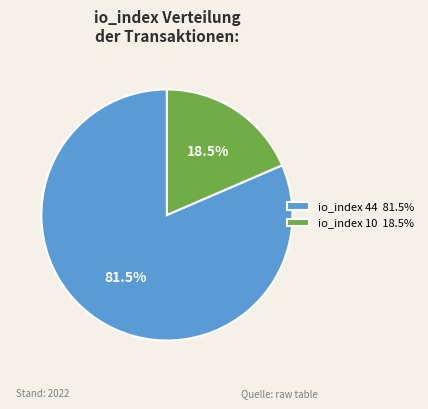

Between io_index 10 18.5% and io_index 44 81.5%, which is larger?

io_index 44 81.5%